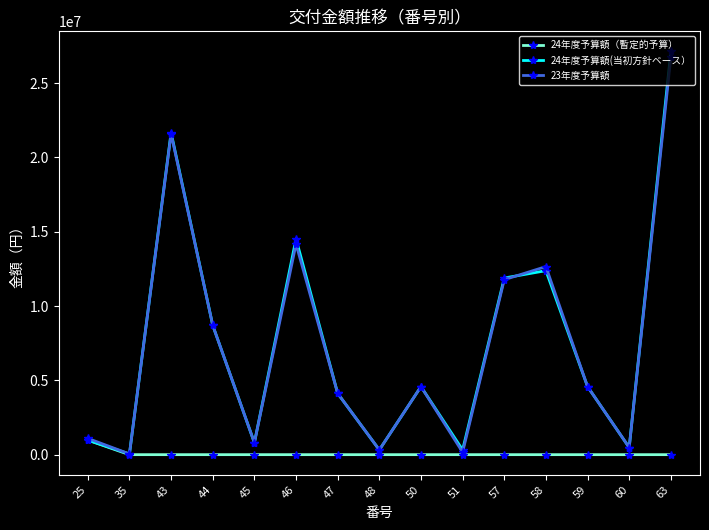

At which category is the sum across all series the highest?

63